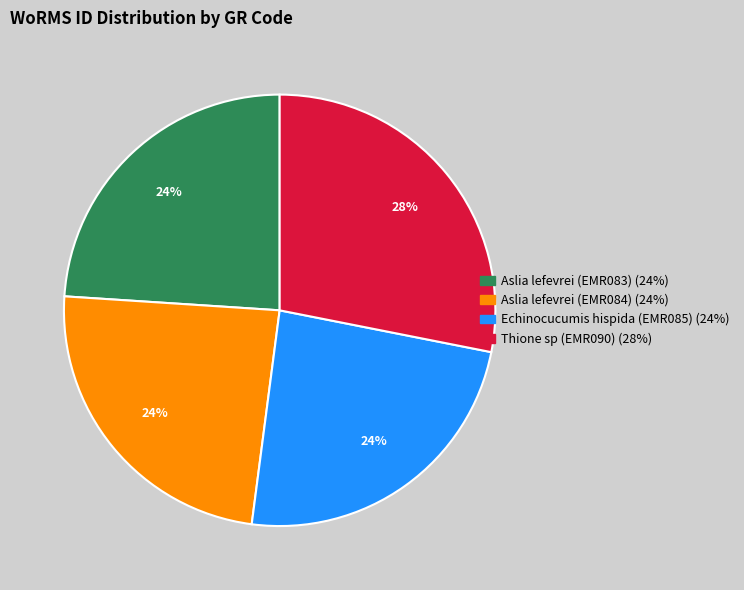

What percentage is the Aslia lefevrei (EMR083) slice, to the nearest percent?

24%